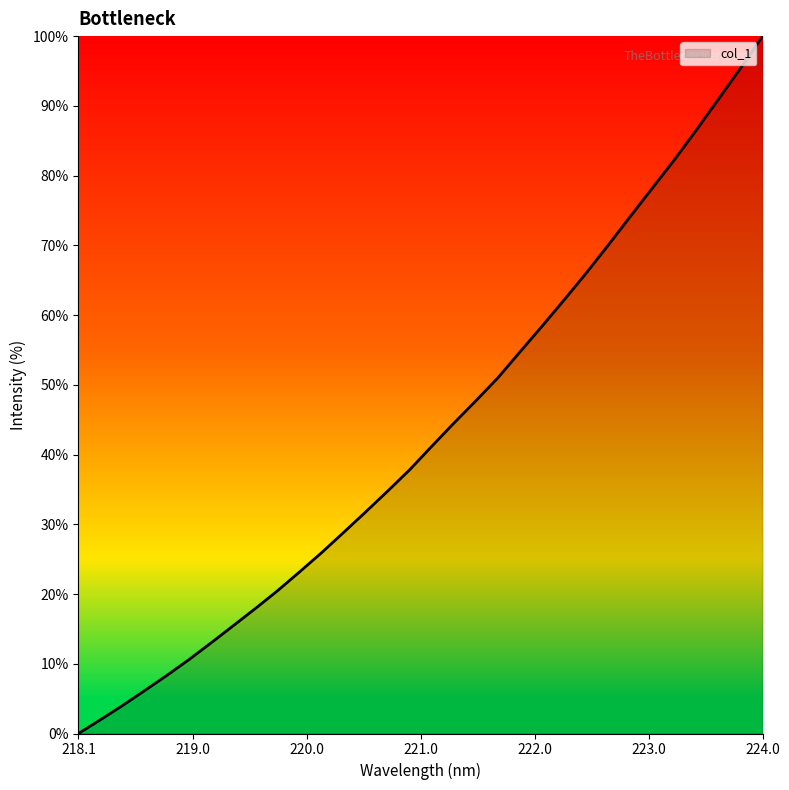

What is the maximum value shown in the chart?

100.0